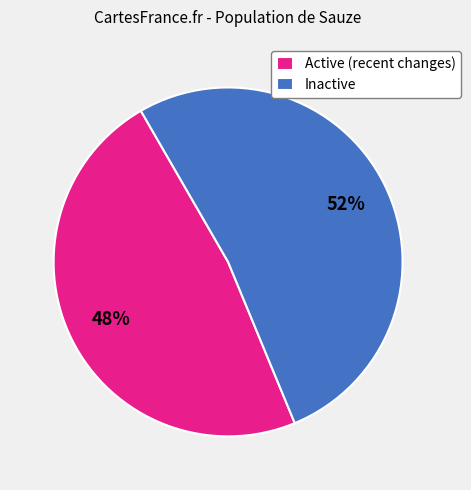

Which has a higher value, Active (recent changes) or Inactive?

Inactive